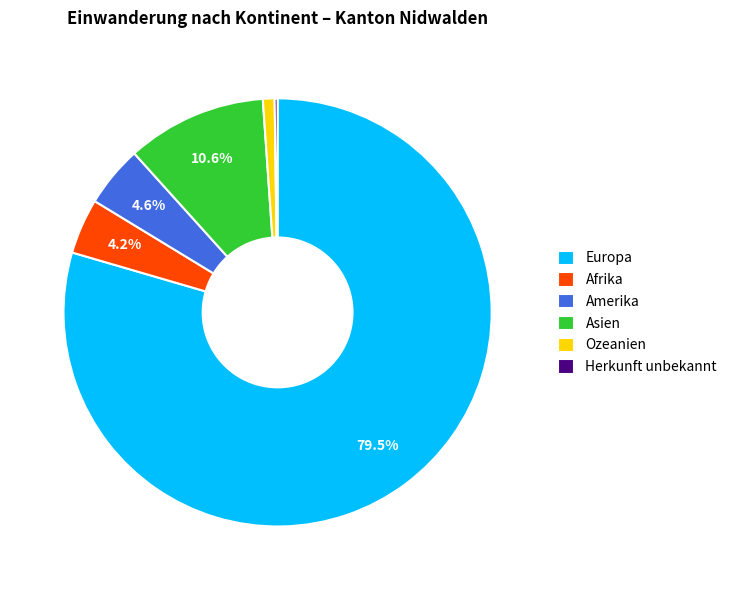

Between Ozeanien and Afrika, which is larger?

Afrika